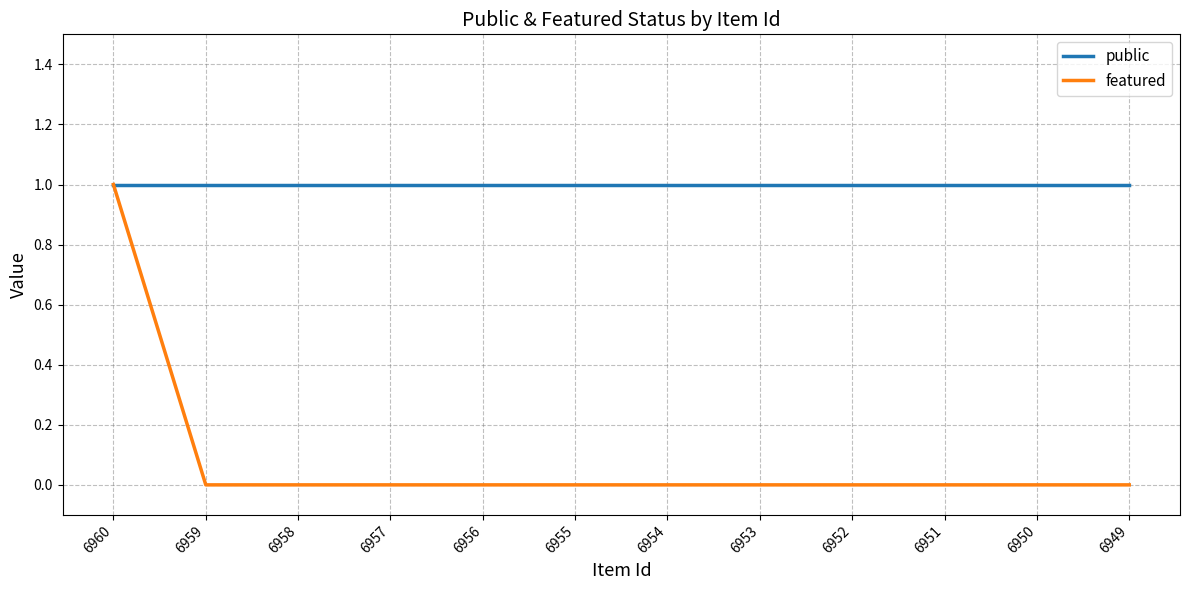

The public series shows 2 at 6957. True or false?

False